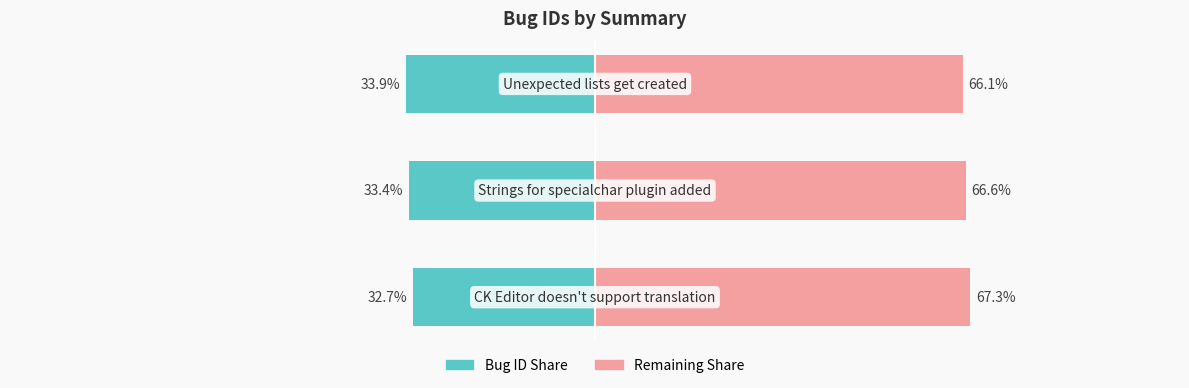

Read the Remaining Share value at 0.

67.3